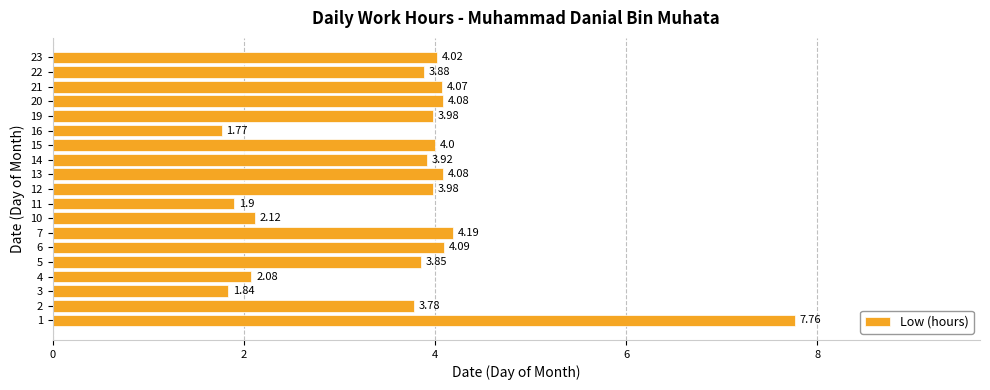

Are the bars horizontal?

Yes